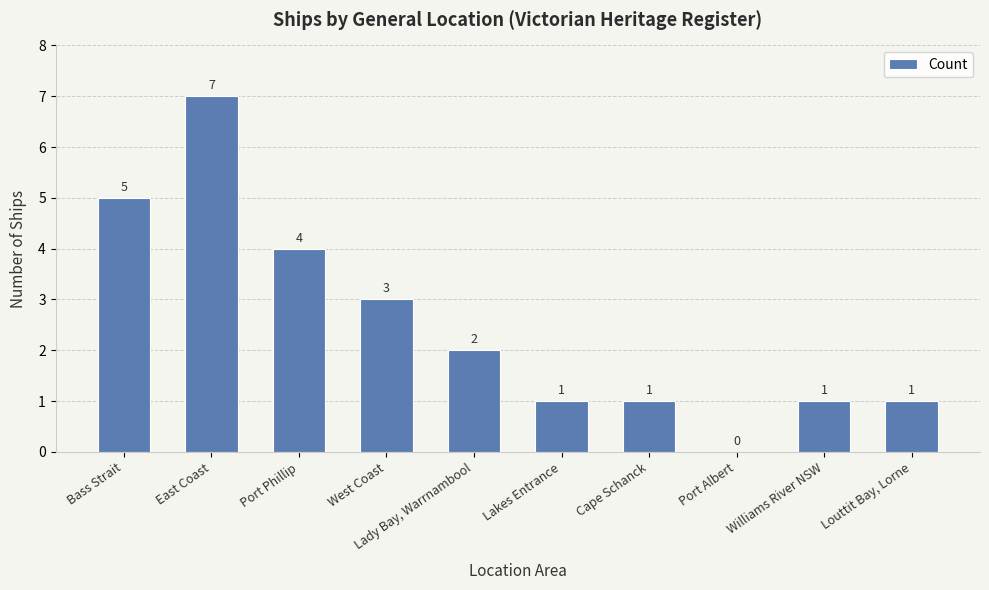

How many distinct data groups are displayed?

1